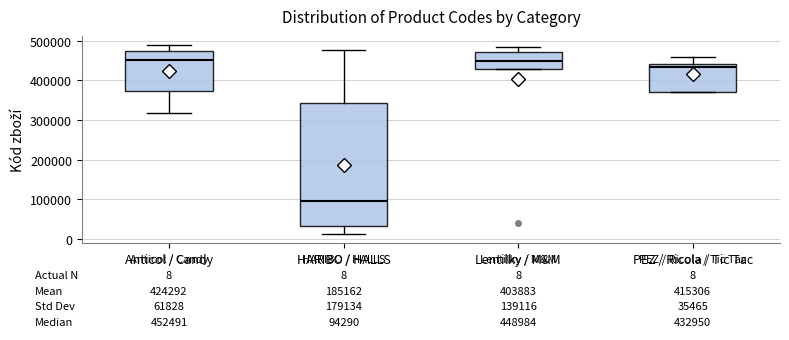

Comparing the boxes themselves (not the whiskers), which one is the tallest?

HARIBO / HALLS